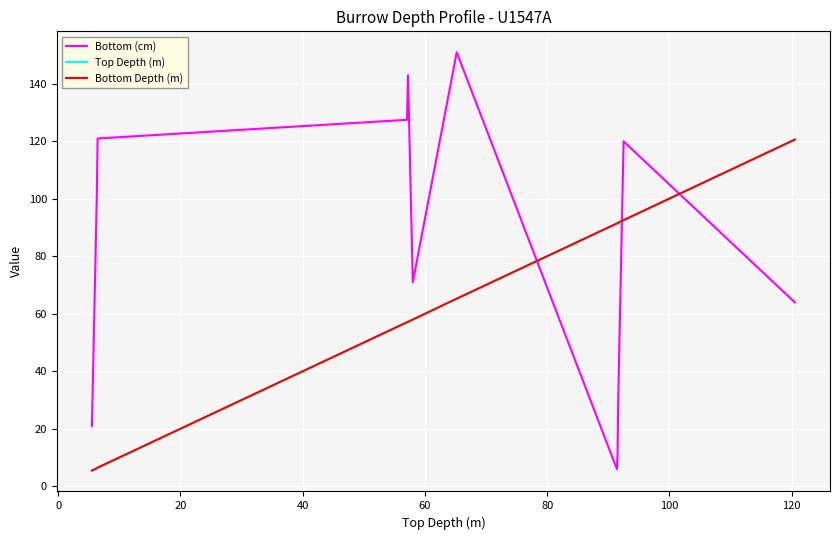

Which series has the largest total across all categories?

Bottom (cm)